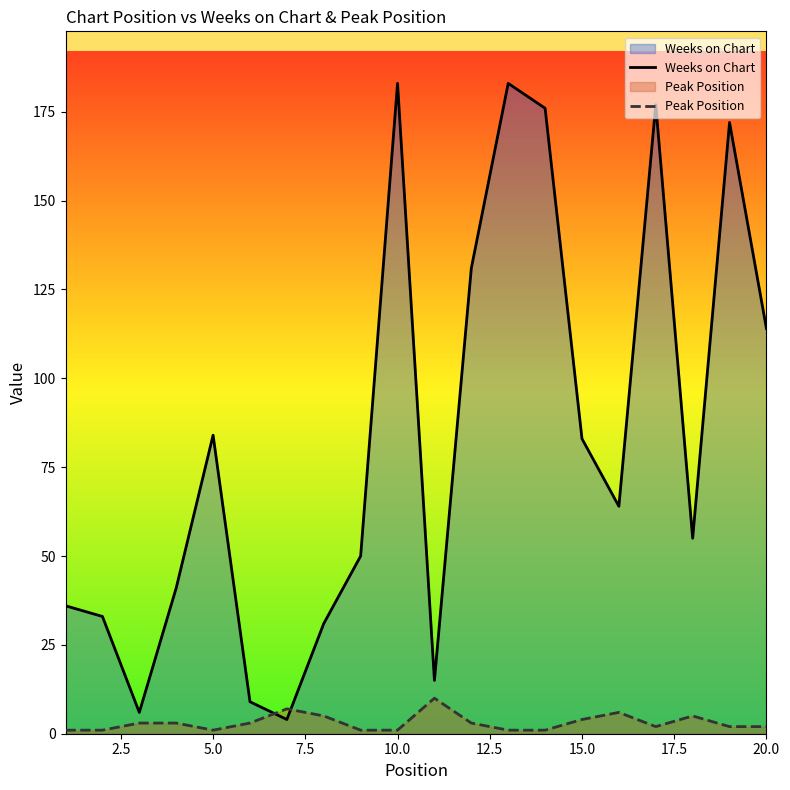

How many interior local peaks does the Peak Position series have?

4